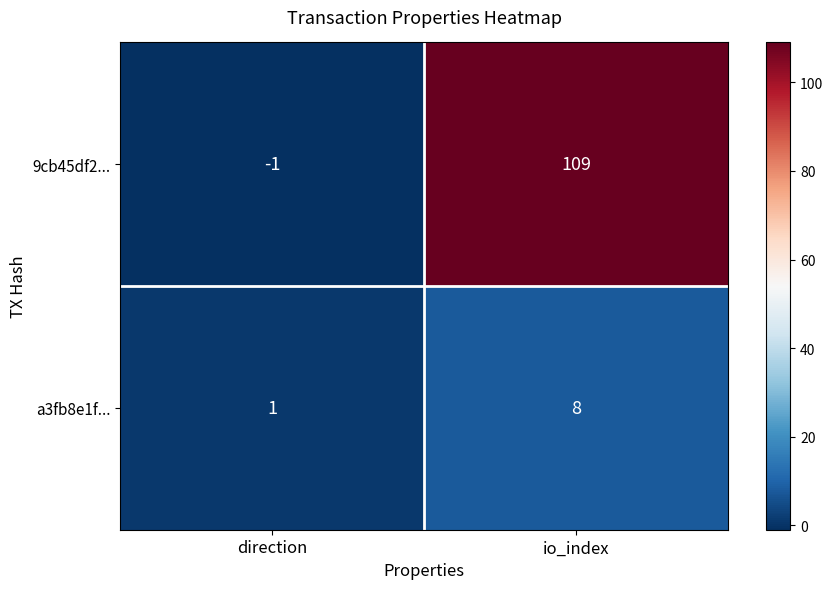

Which series has the largest range (max minus min)?

9cb45df2...